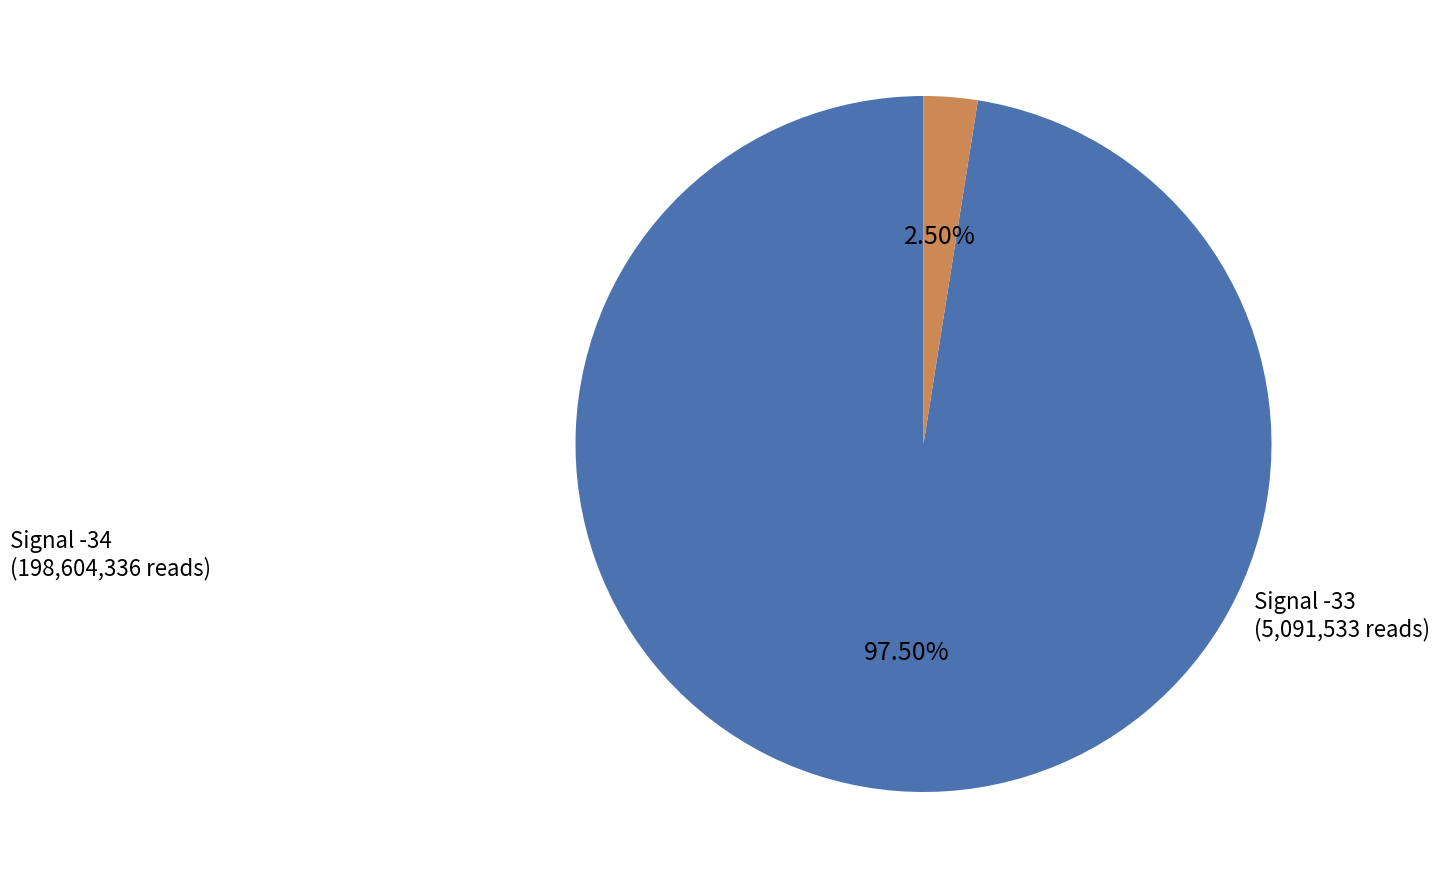

What is the majority slice?

Signal -34